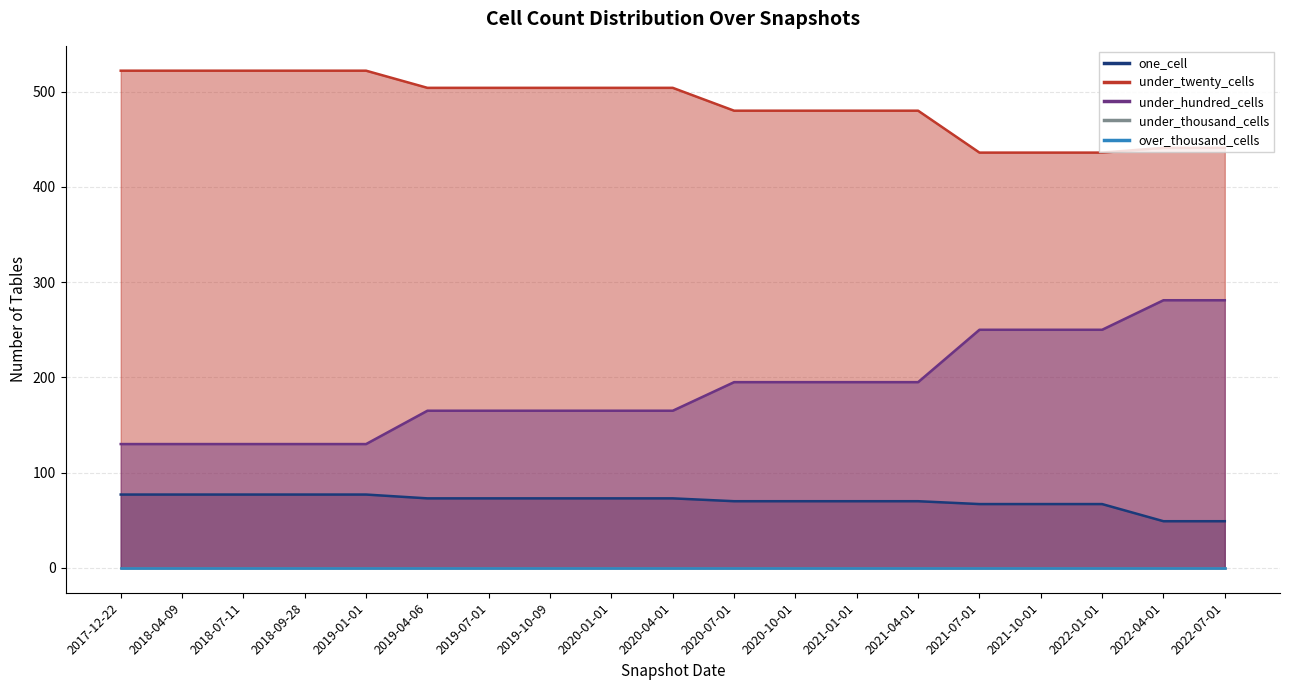

At which label is one_cell closest to 63?

2021-07-01